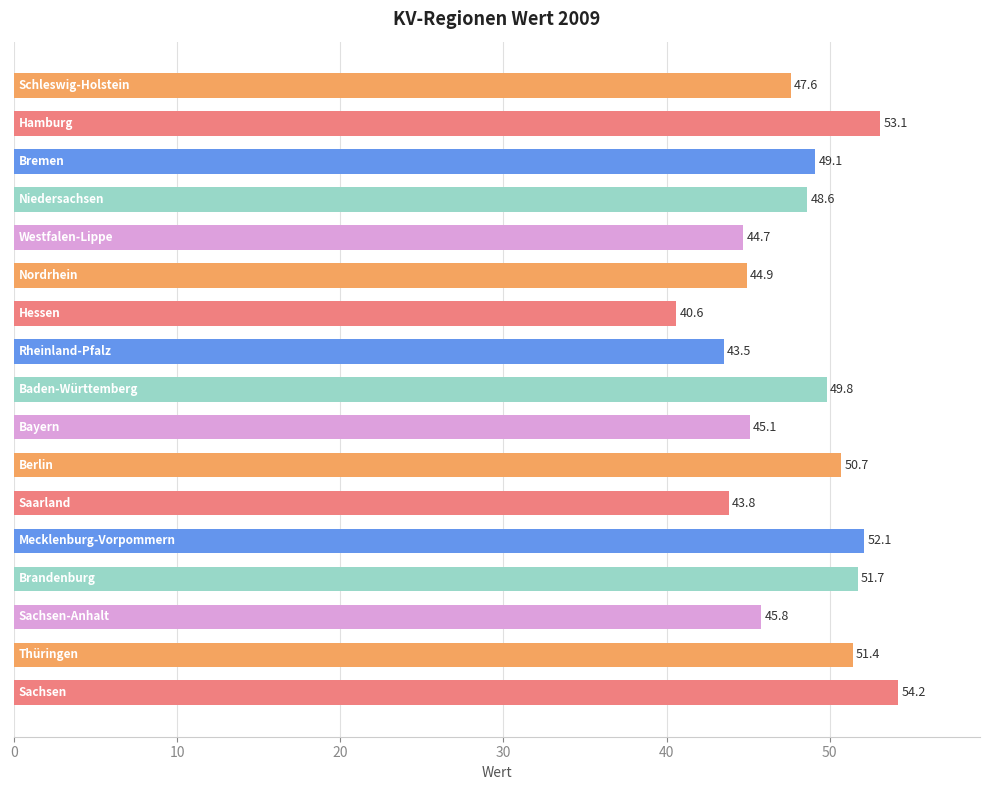

What is the value of the 3rd bar from the top?

49.1